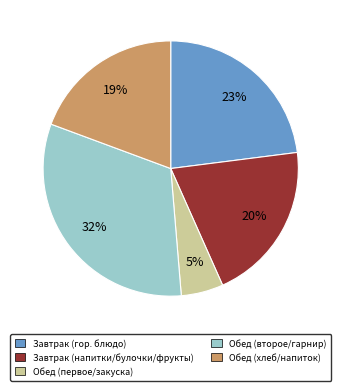

True or false: Обед (второе/гарнир) accounts for 22% of the total.

False